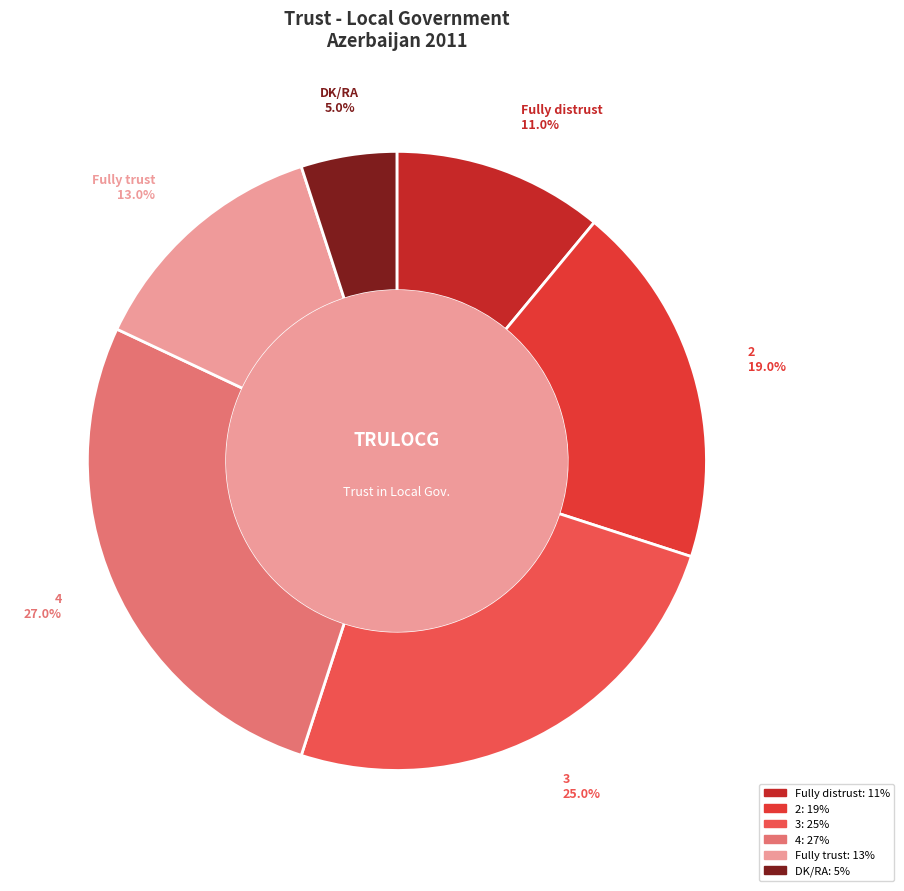

Which slice is the largest?

4